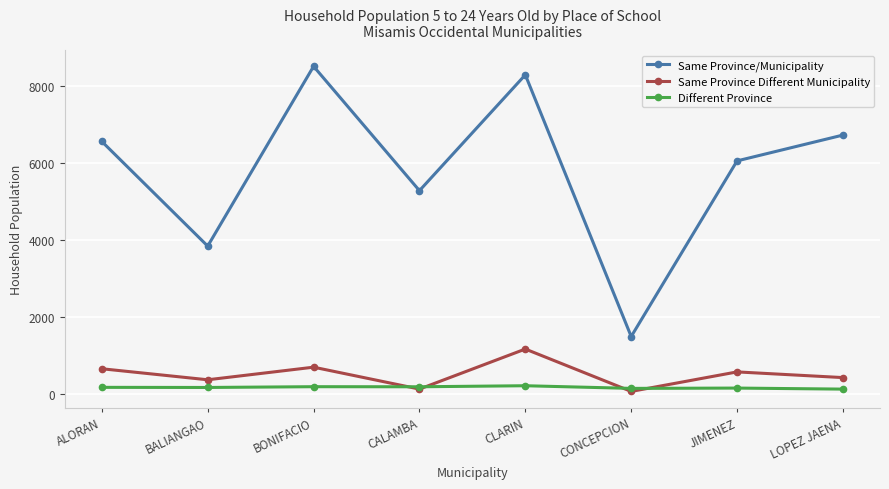

Is it true that Same Province/Municipality equals 2481 at LOPEZ JAENA?

False